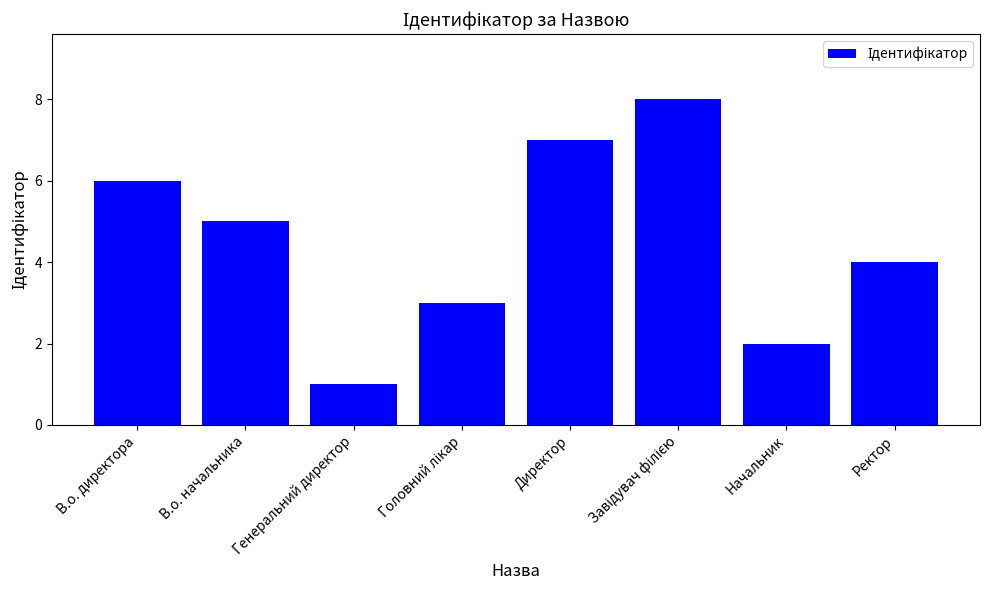

What is the difference between the maximum and second lowest values?

6